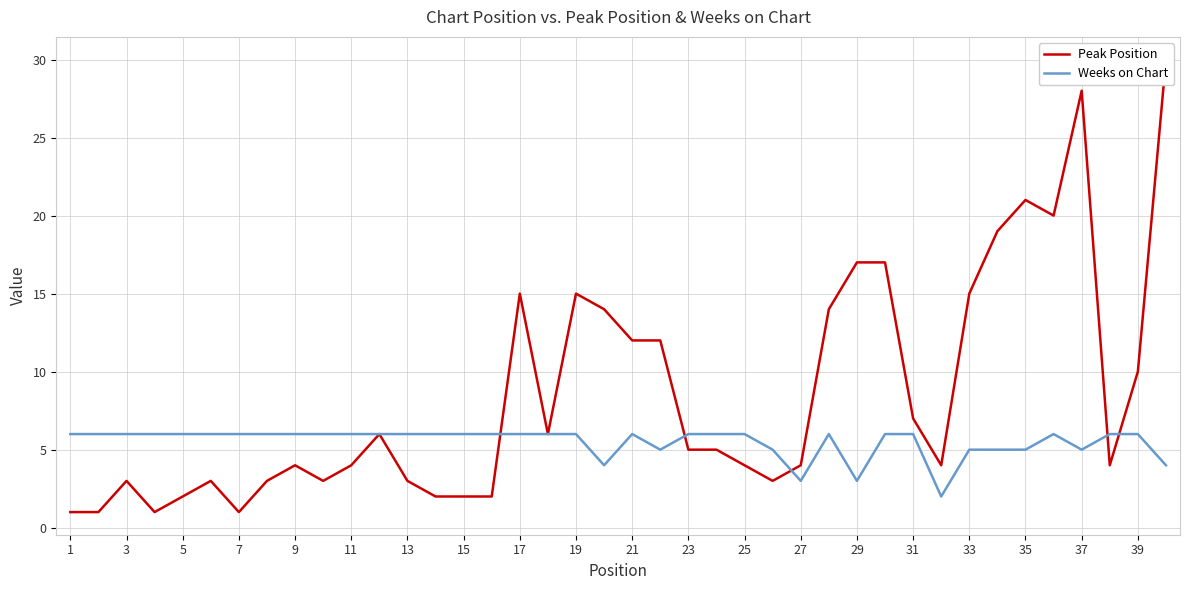

What is the highest value of the Weeks on Chart series?

6